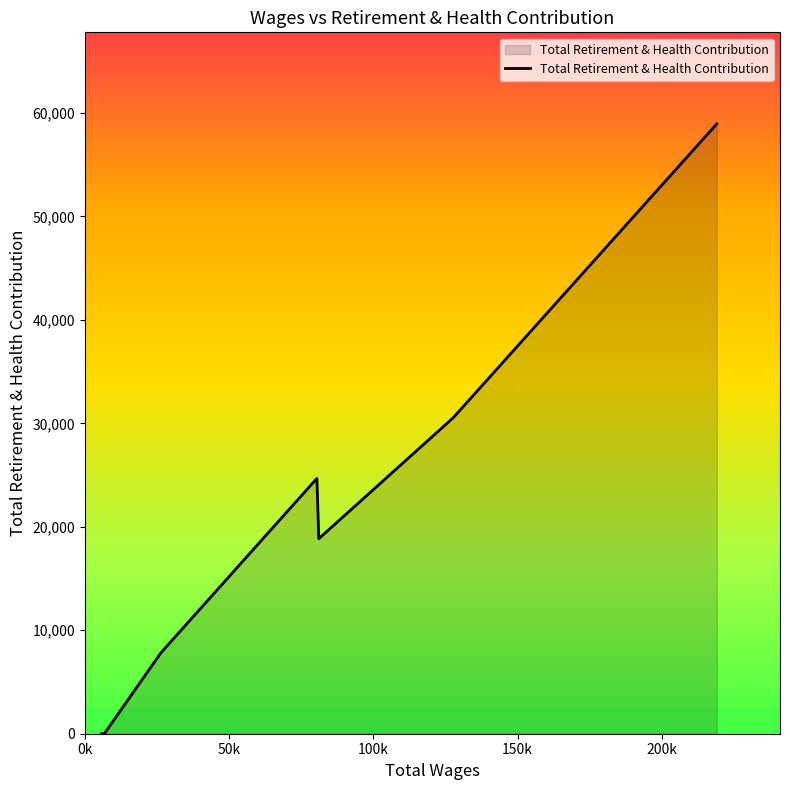

Does the chart display data point markers on the line(s)?

No